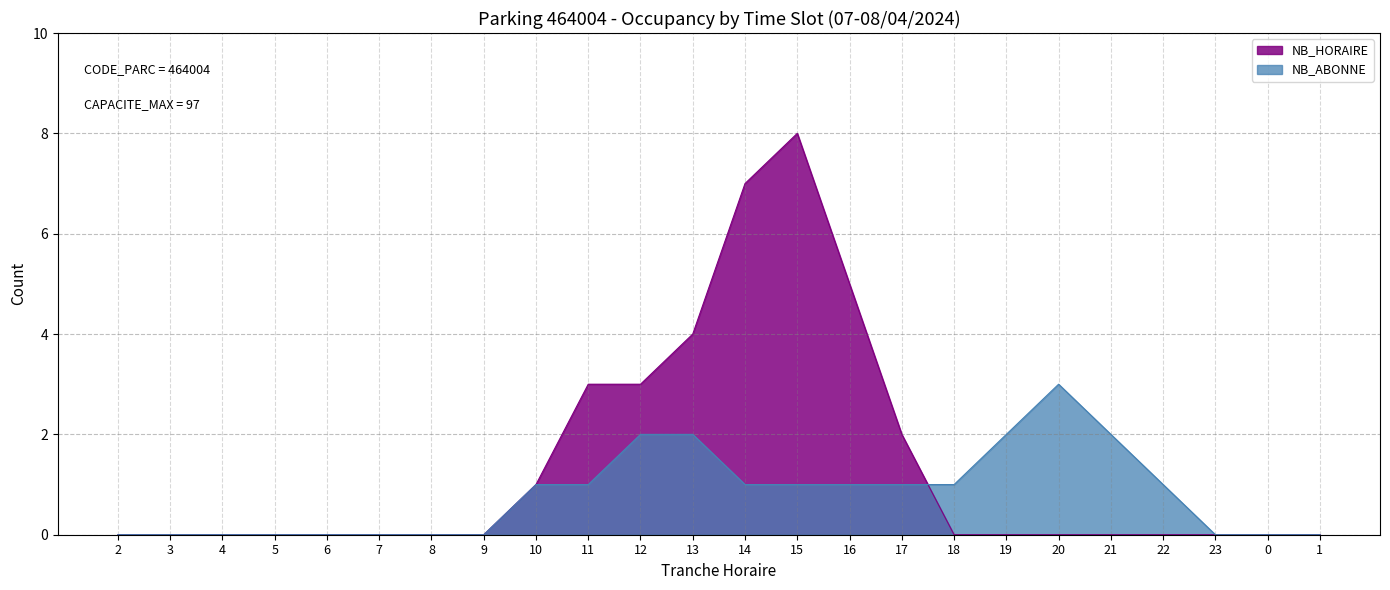

Rank the series at 19 from highest to lowest value.

NB_ABONNE, NB_HORAIRE